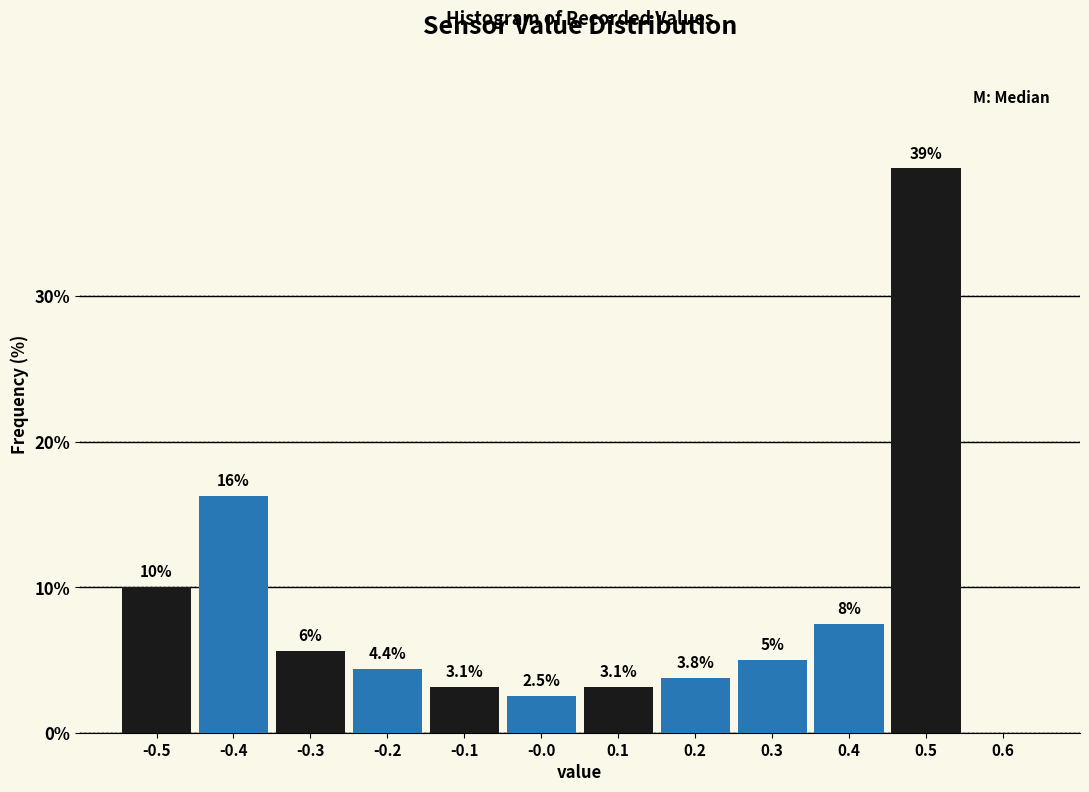

Which range on the x-axis has the tallest bar?

0.45 to 0.55